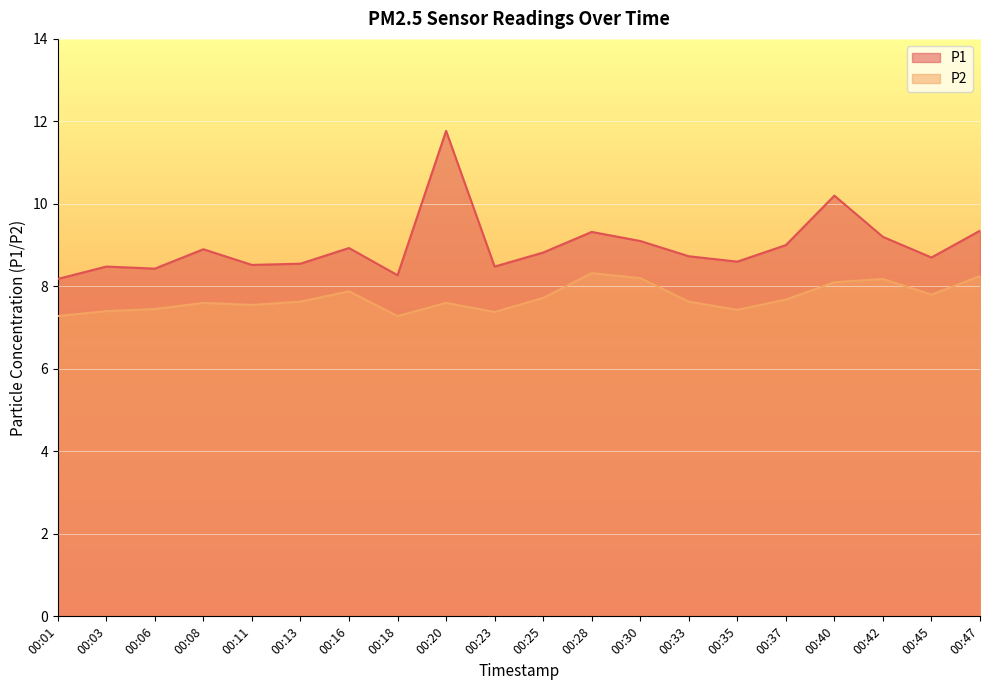

What is the difference between the highest and lowest values at 00:06?

1.0